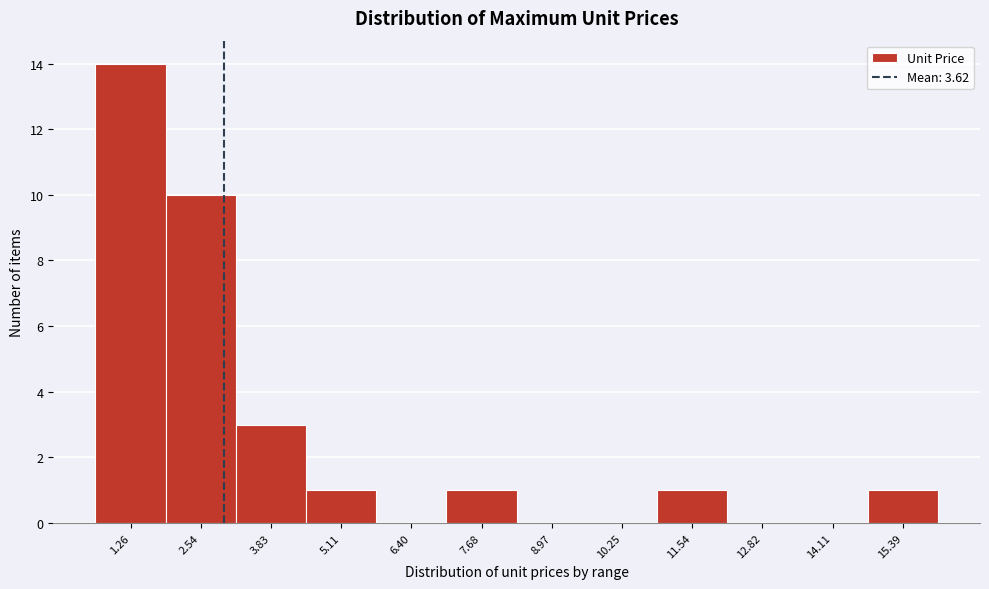

Reading left to right, transcribe all the data shown in this chart.

1.26=14	2.54=10	3.83=3	5.11=1	6.40=0	7.68=1	8.97=0	10.25=0	11.54=1	12.82=0	14.11=0	15.39=1